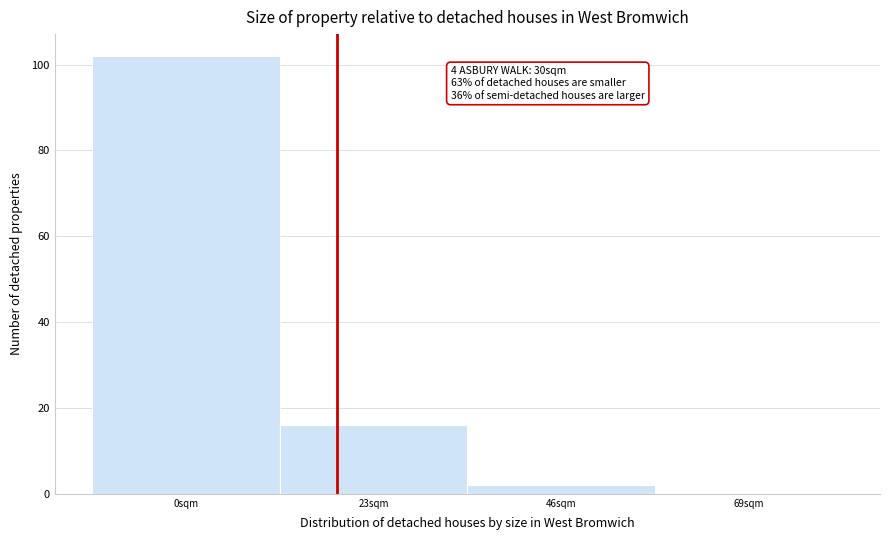

Reading left to right, list all the values displayed in this chart.

0sqm=102	23sqm=16	46sqm=2	69sqm=0